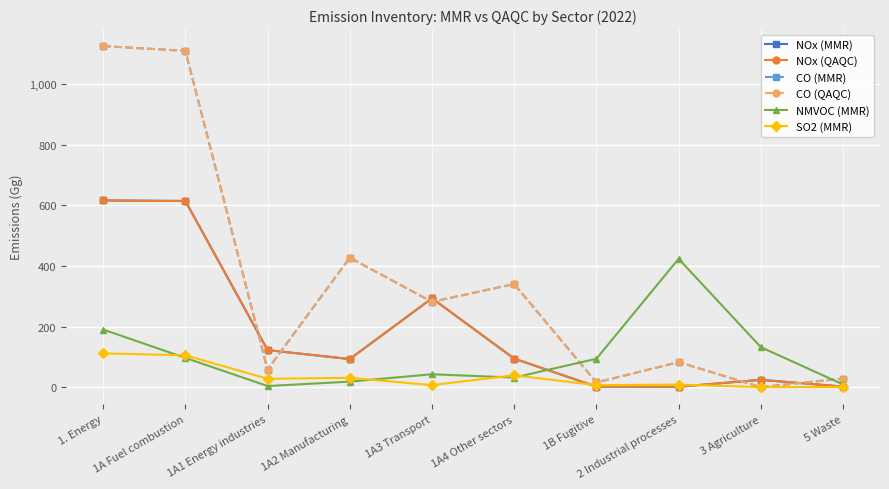

In SO2 (MMR), how many points are lower than both neighbors (excluding endpoints)?

4